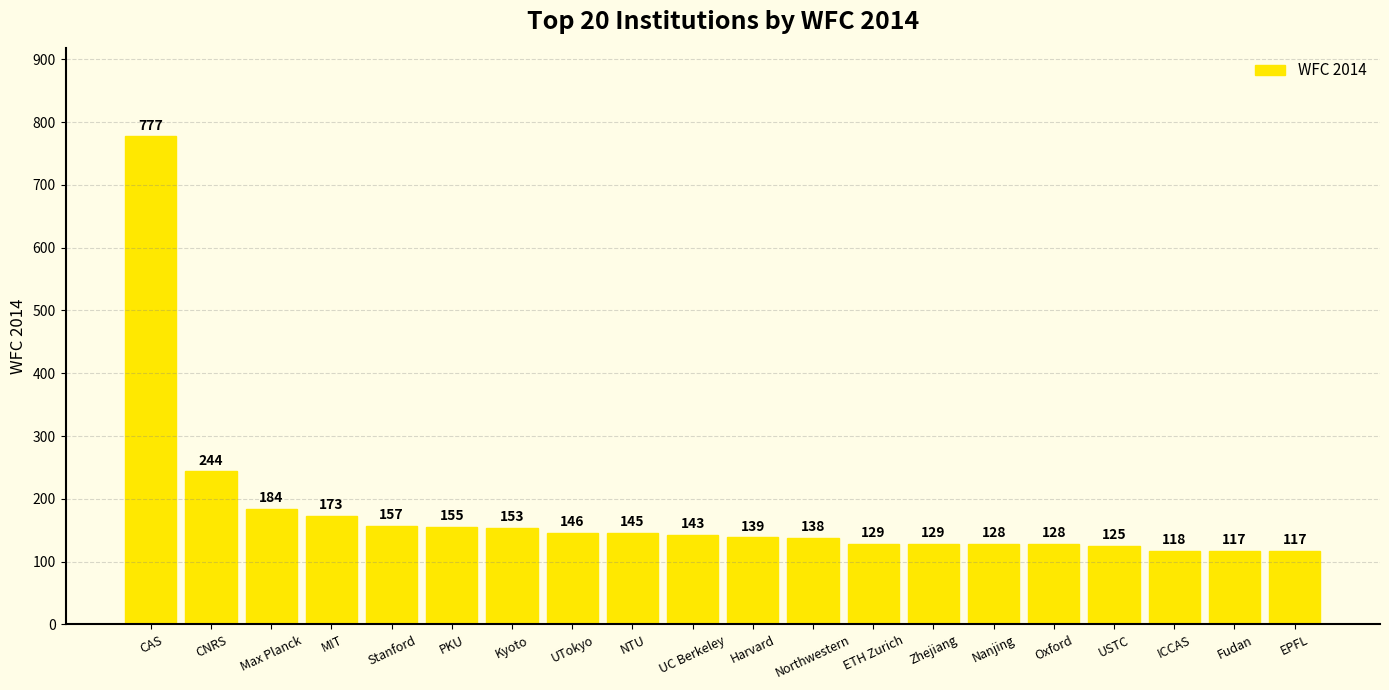

At which label is the value closest to 447?

CNRS